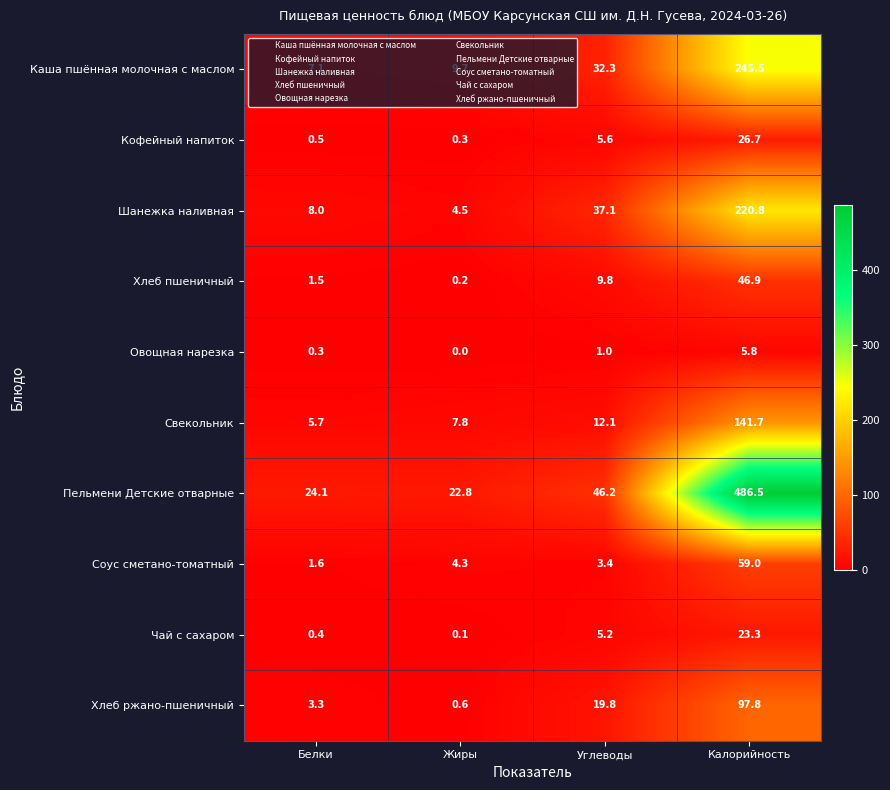

What is the average value of the Кофейный напиток series?

8.3